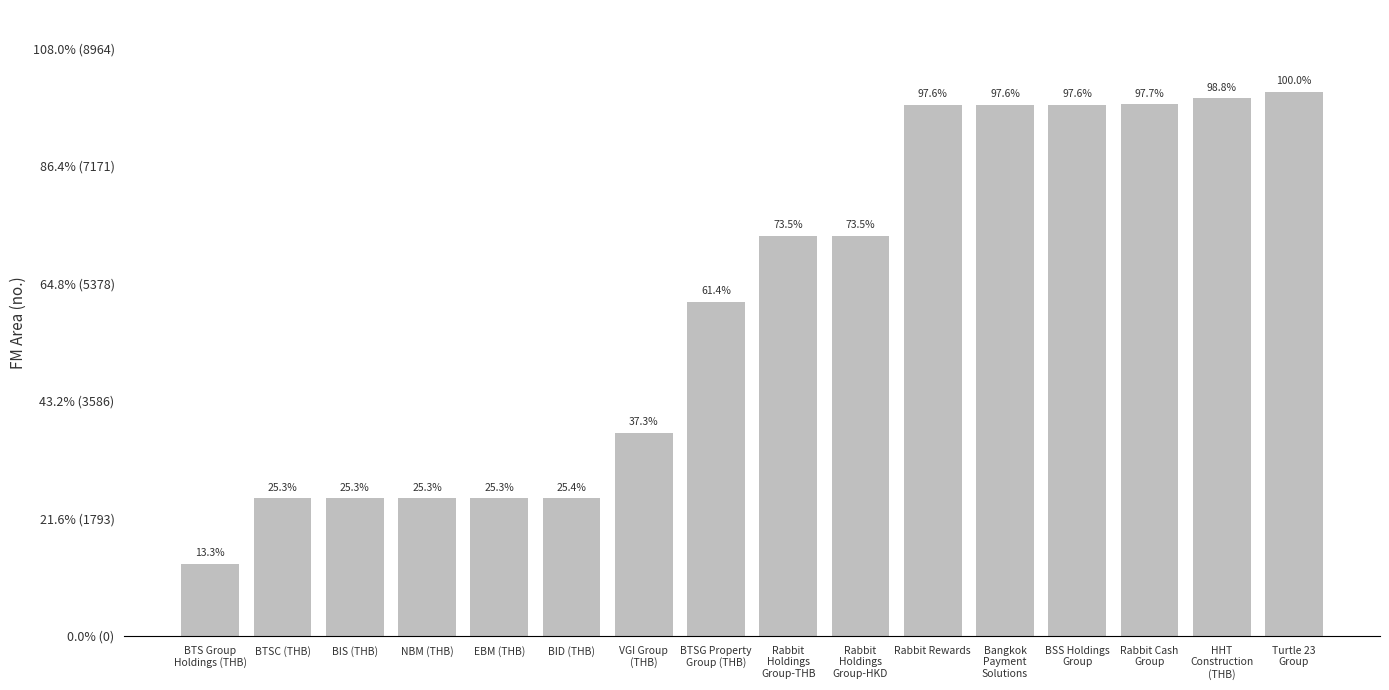

What is the label of the 4th bar from the right?

BSS Holdings
Group